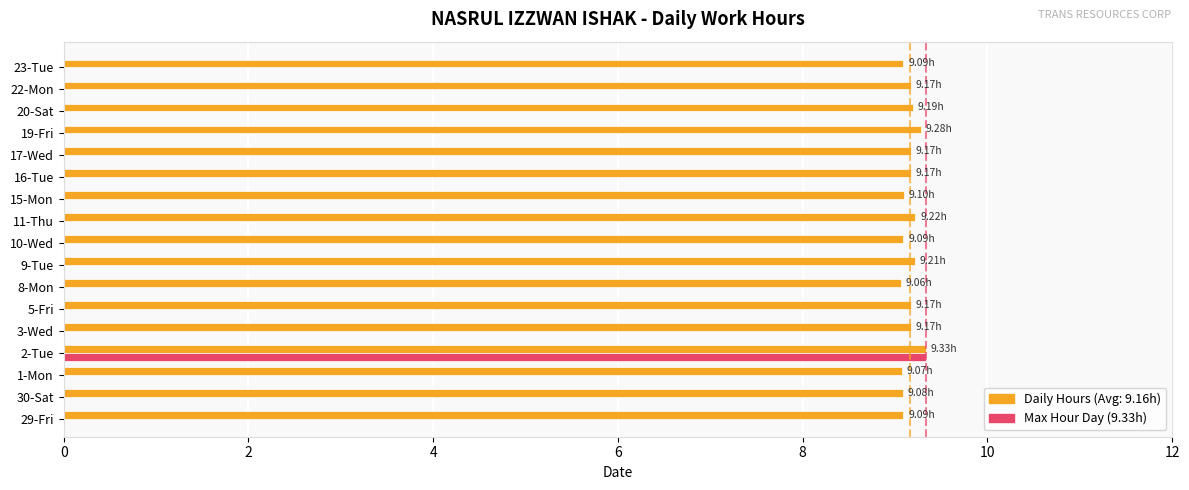

Reading left to right, what are all the values shown in this chart?

9.1	9.1	9.1	9.3	9.2	9.2	9.1	9.2	9.1	9.2	9.1	9.2	9.2	9.3	9.2	9.2	9.1